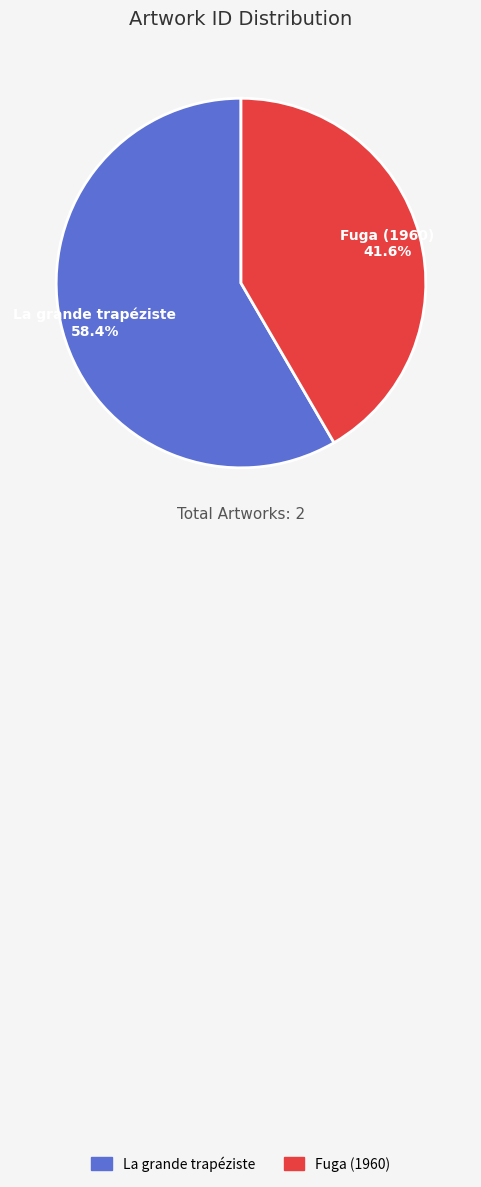

Is it true that La grande trapéziste is 58% of the pie?

True